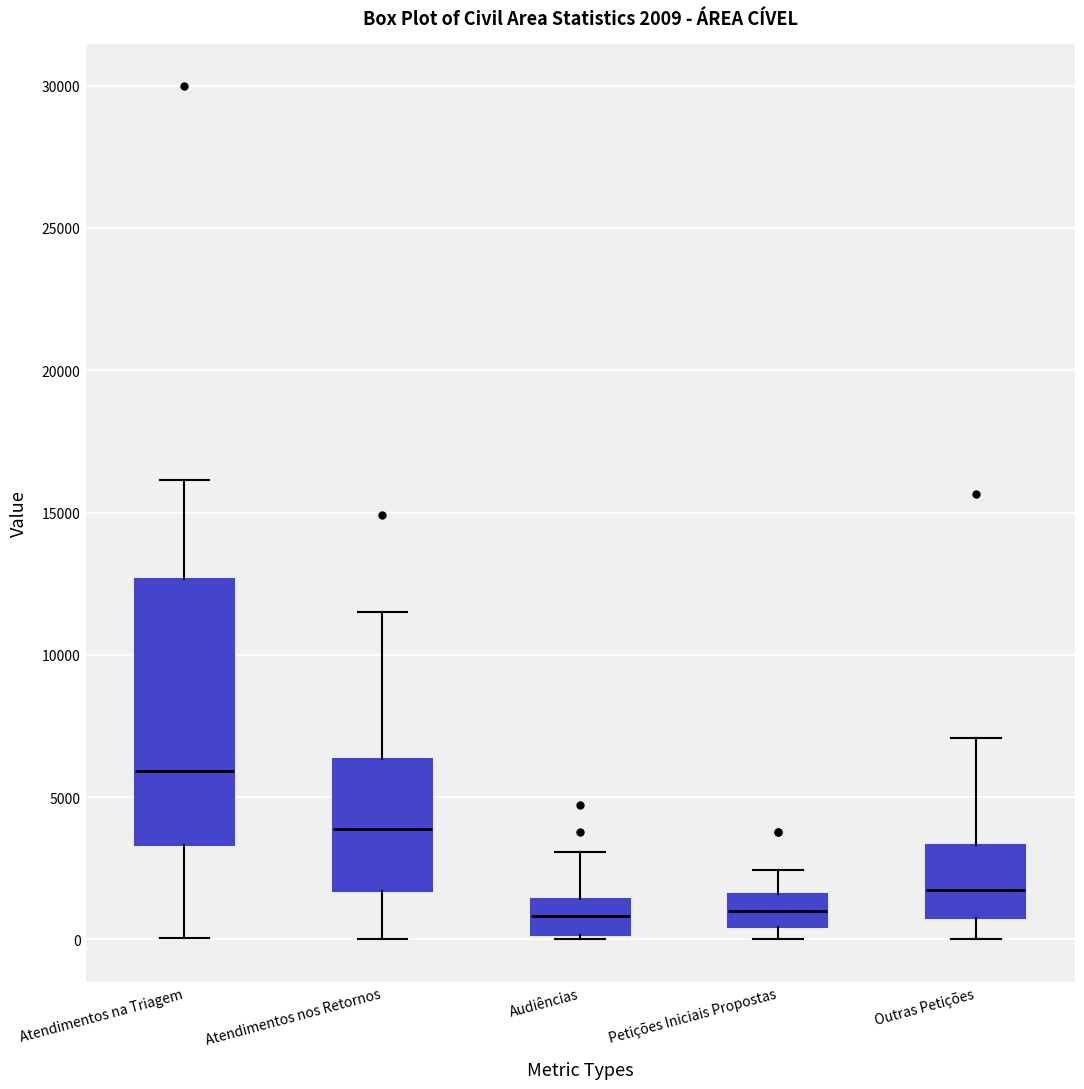

Comparing the boxes themselves (not the whiskers), which one is the tallest?

Atendimentos na Triagem